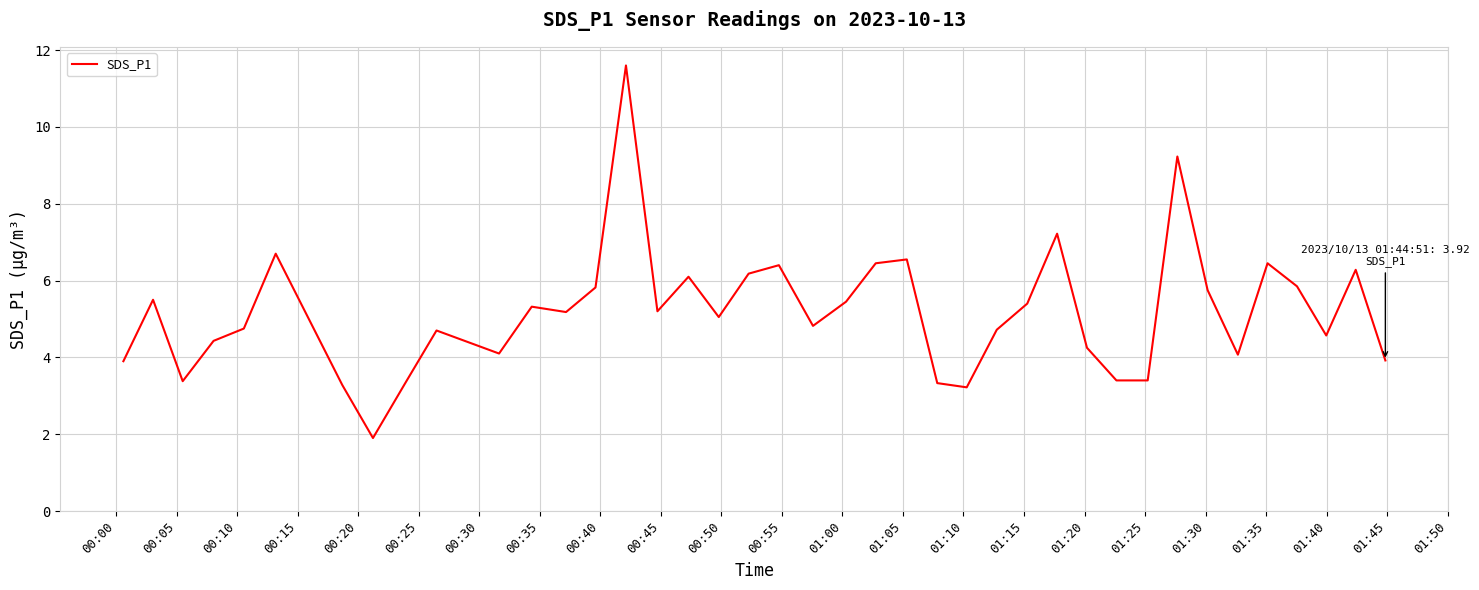

What is the smallest value displayed?

1.9